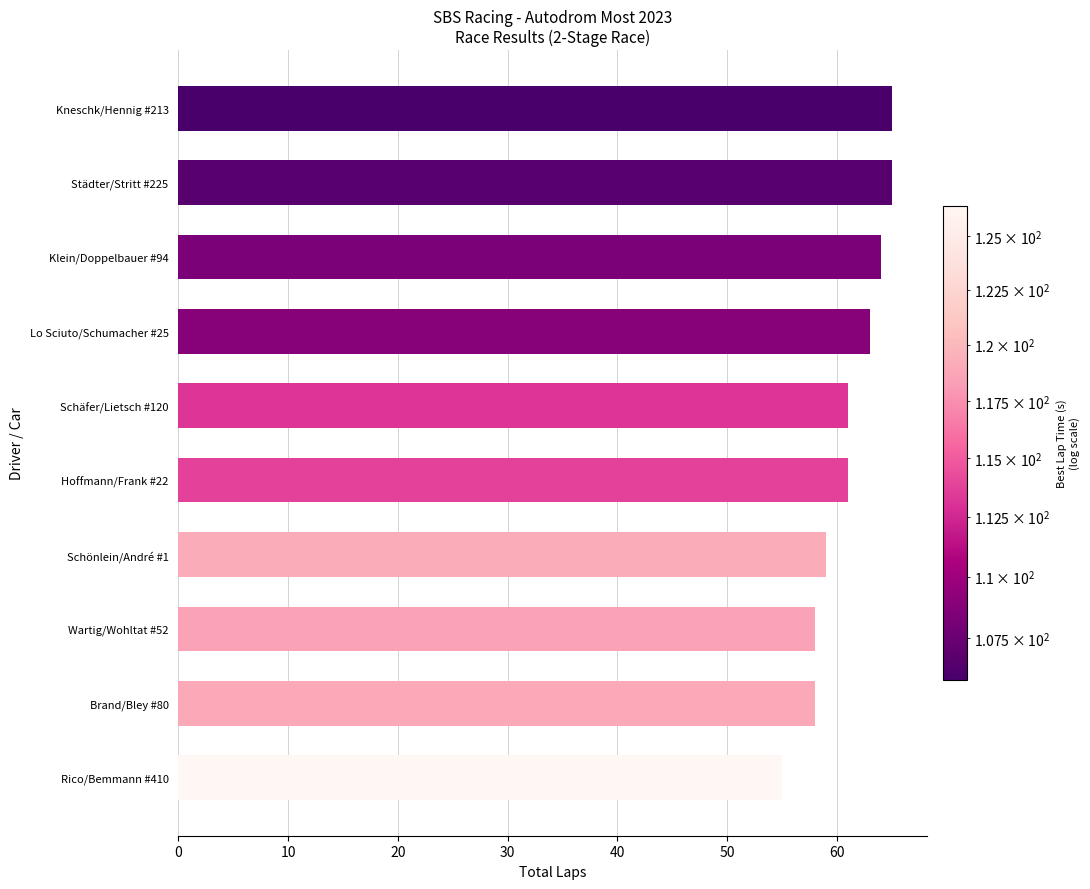

How many data points does each series have?

10